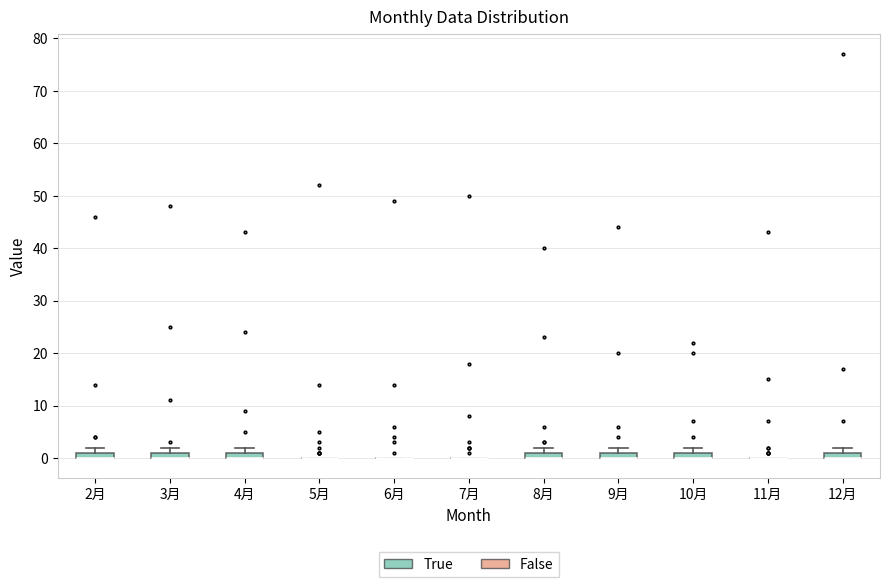

Where is the lower edge of the box for 4月 on the y-axis? The values are not printed on the chart, so give them approximately, as read against the axis.

0